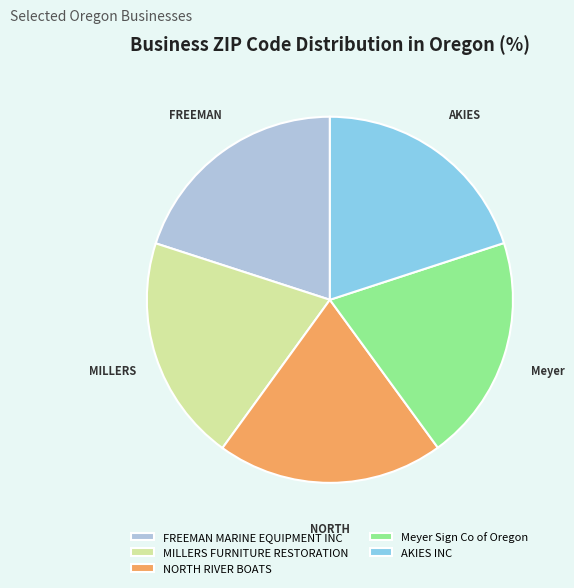

Count the number of slices in the pie.

5